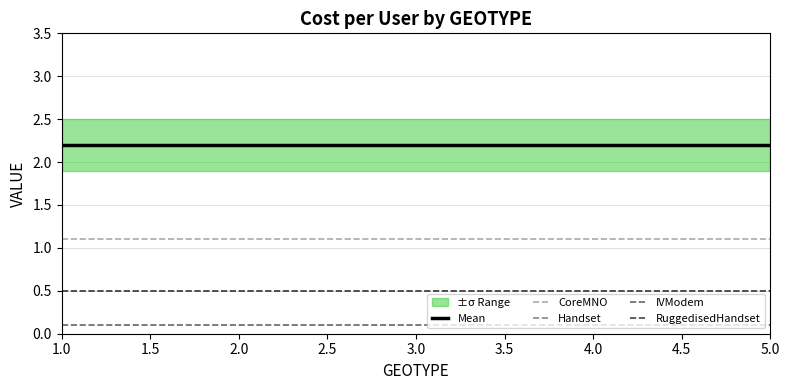

Is it true that Mean equals 0.9 at 1.0?

False